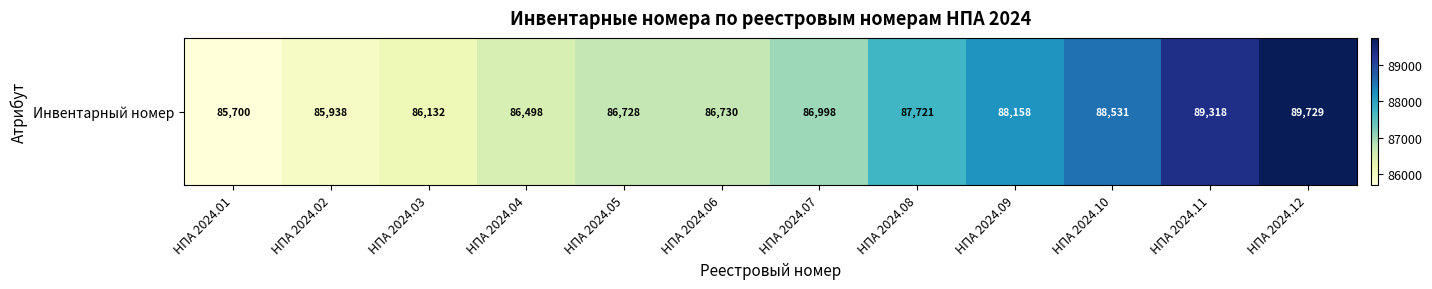

Rank the categories by value from lowest to highest.

НПА 2024.01, НПА 2024.02, НПА 2024.03, НПА 2024.04, НПА 2024.05, НПА 2024.06, НПА 2024.07, НПА 2024.08, НПА 2024.09, НПА 2024.10, НПА 2024.11, НПА 2024.12